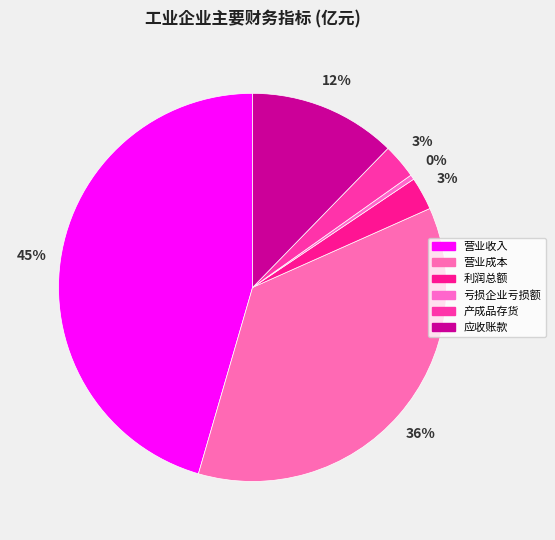

Does 亏损企业亏损额 account for over 50% of the chart?

No